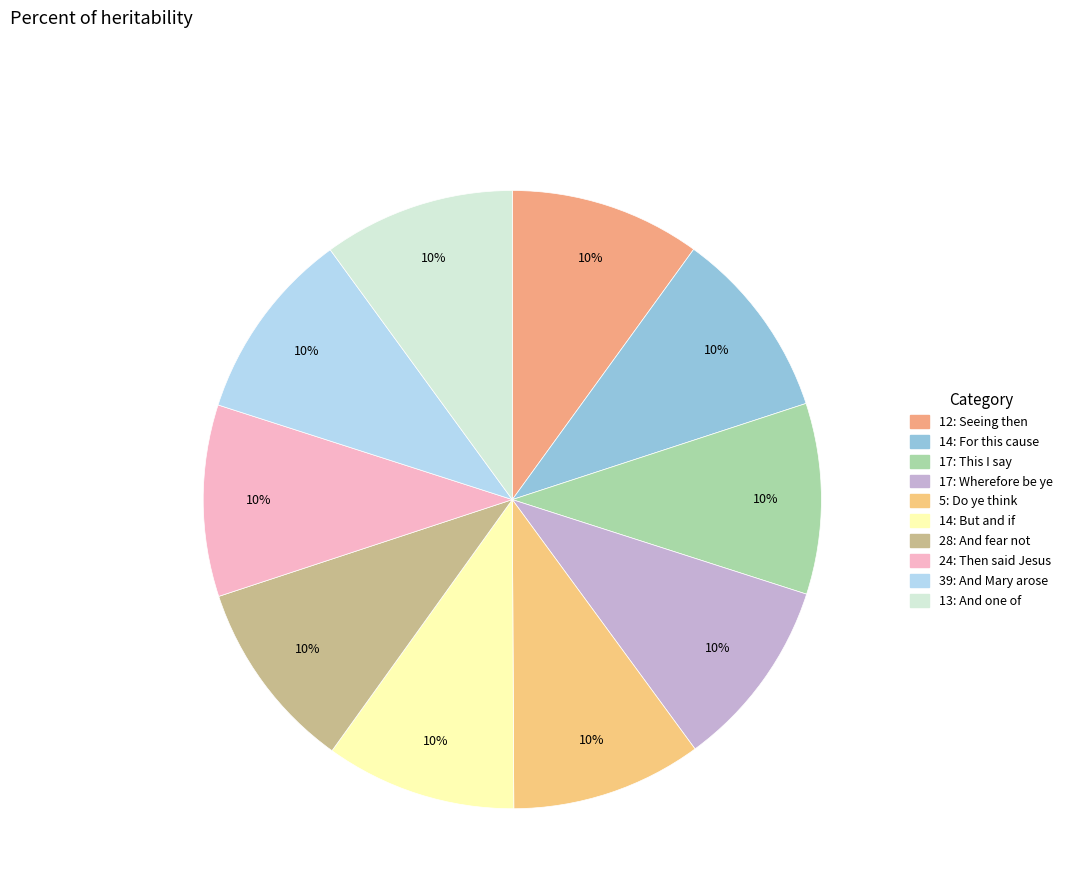

Does 14: But and if represent more than half of the total?

No